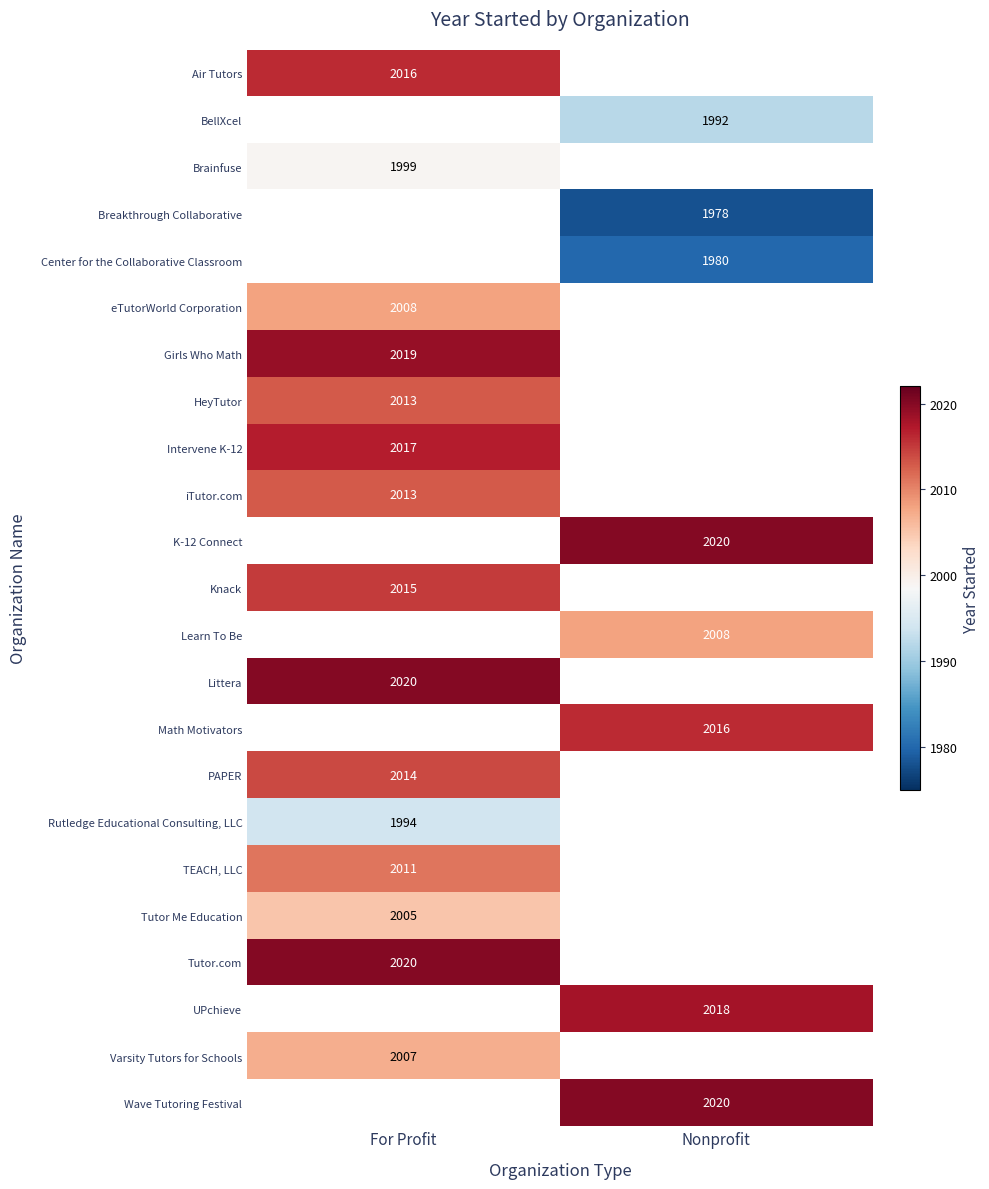

Is it true that Littera equals 3427 at For Profit?

False